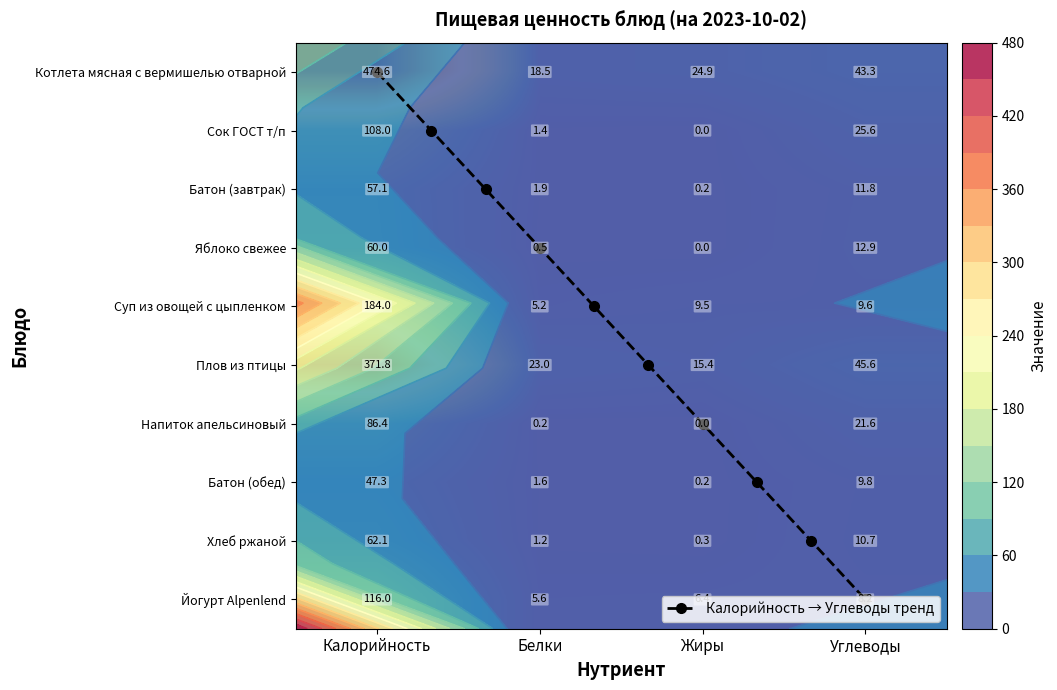

What is the total value across all series at Углеводы?

199.1